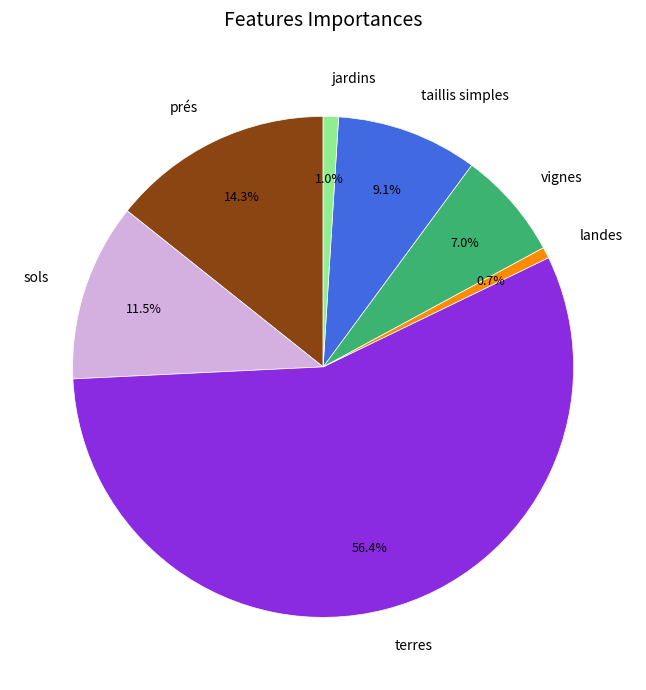

Which category has the biggest portion of the pie?

terres